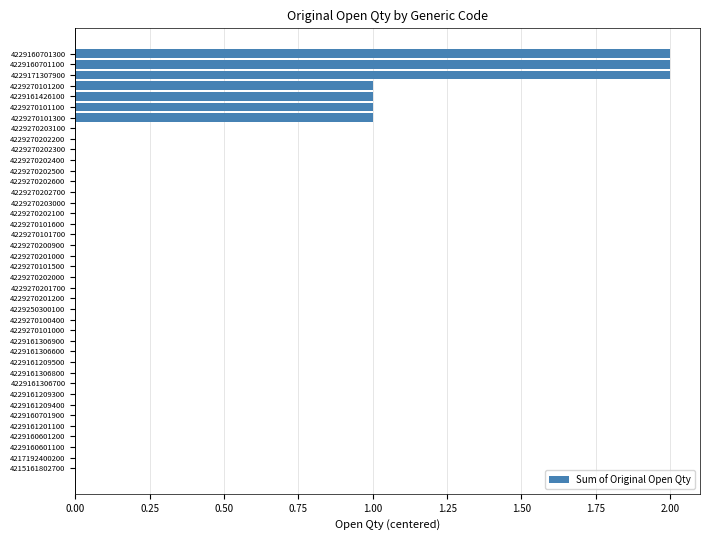

What is the sum of all values?

10